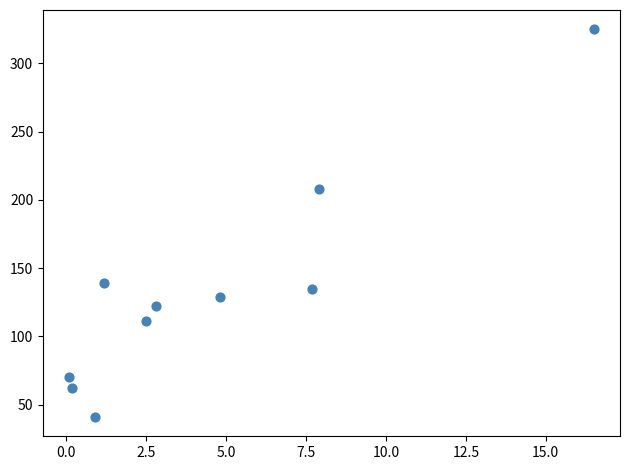

What Y value in the scatter plot is closest to 183?

208